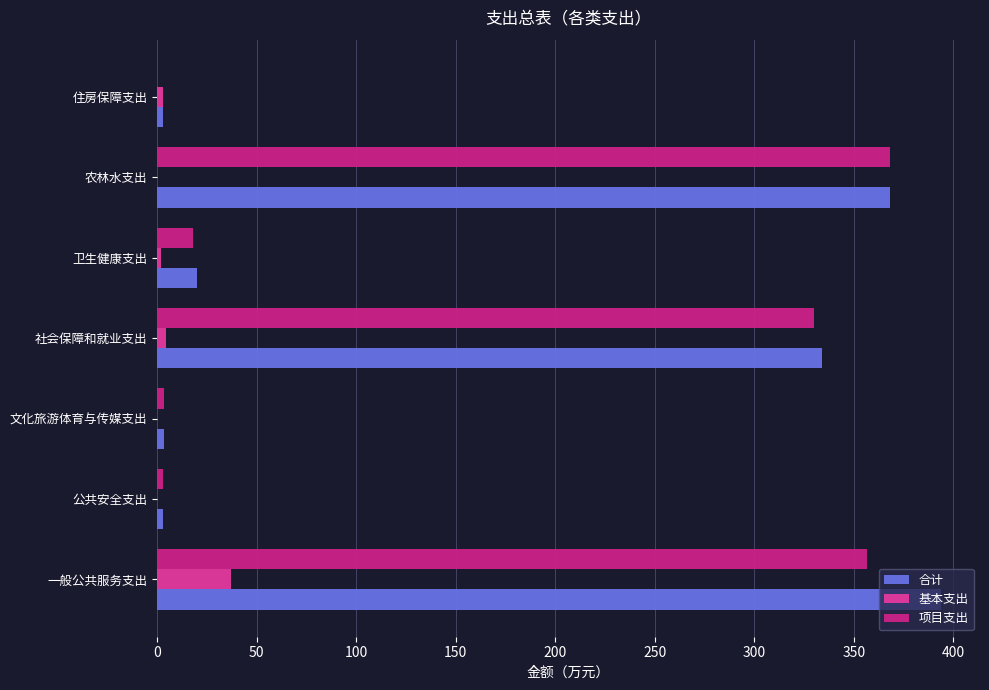

What is the approximate value of 合计 at 农林水支出?

367.9